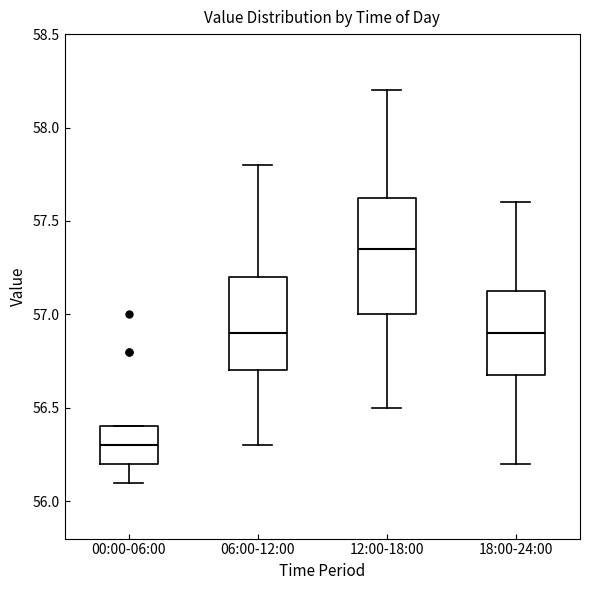

Which box's median line is the highest?

12:00-18:00